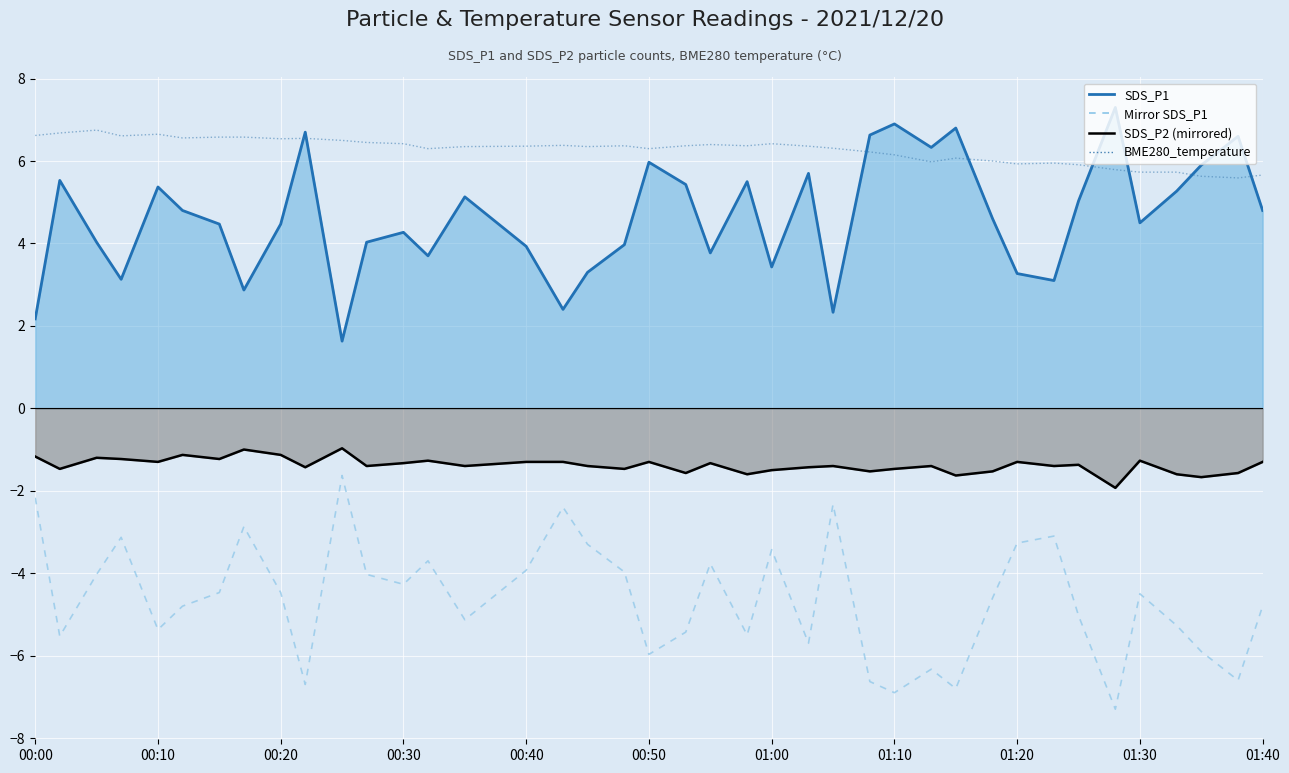

How many lines are shown in the chart?

4